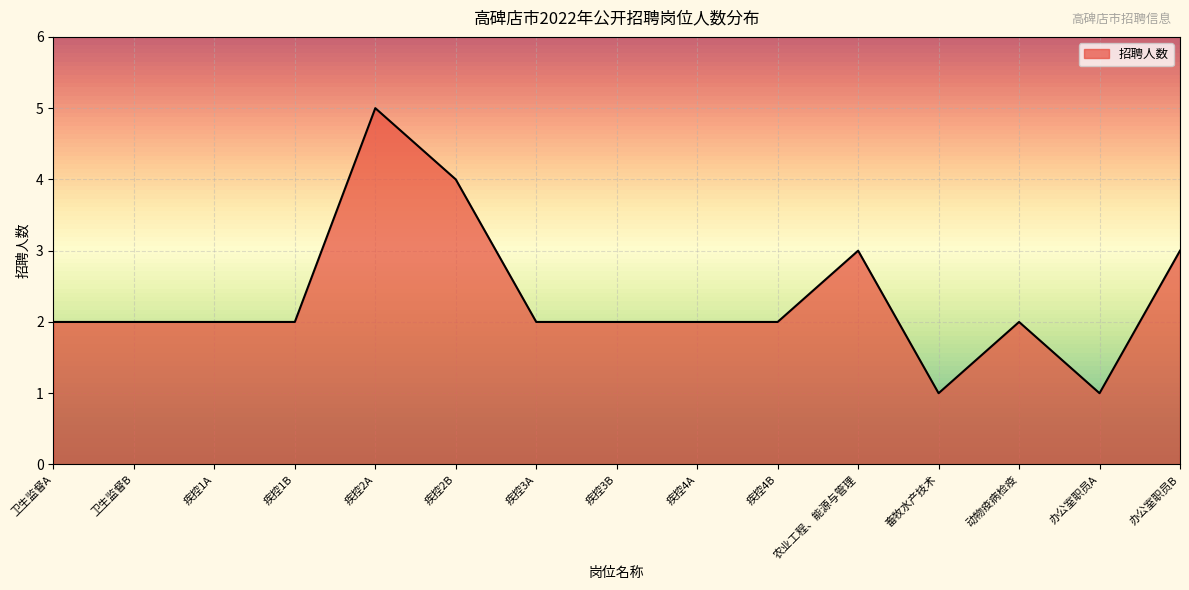

The value at 办公室职员A is 1. True or false?

True